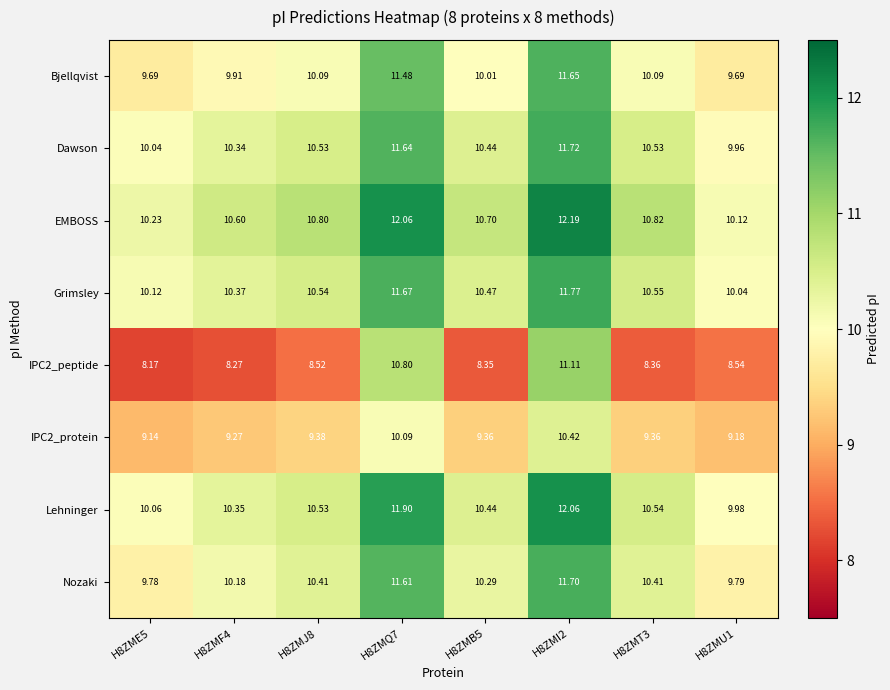

At how many categories does at least one series exceed 10?

8